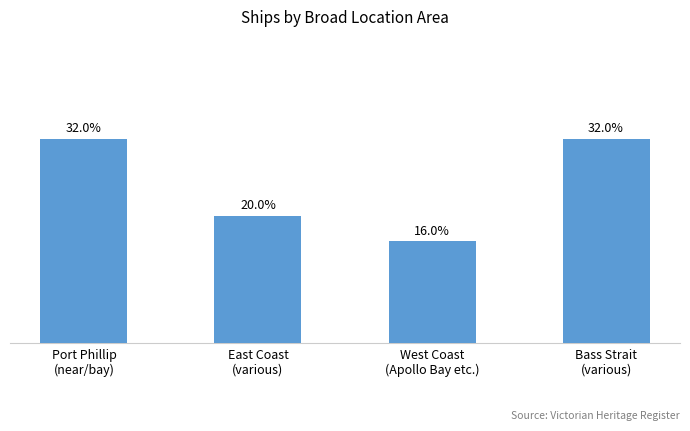

The chart shows a value of 5 at East Coast
(various). True or false?

True